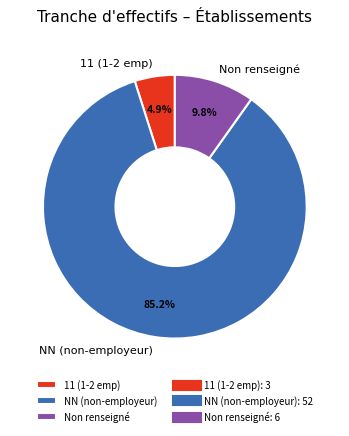

What percentage is NOT represented by 11 (1-2 emp)?

95.1%